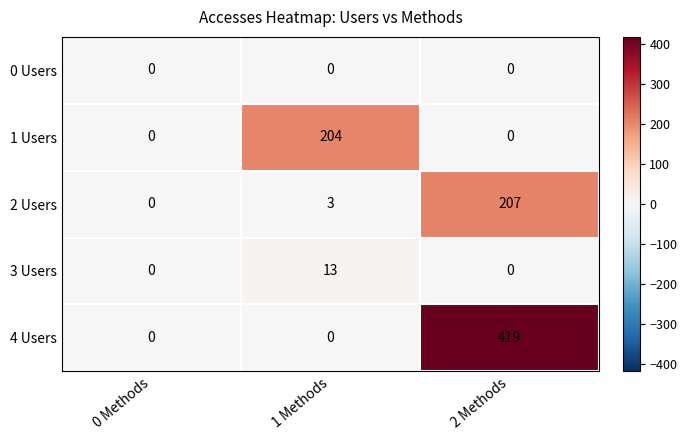

Reading left to right, transcribe all the data shown in this chart.

0 Users: 0	0	0
1 Users: 0	204	0
2 Users: 0	3	207
3 Users: 0	13	0
4 Users: 0	0	419